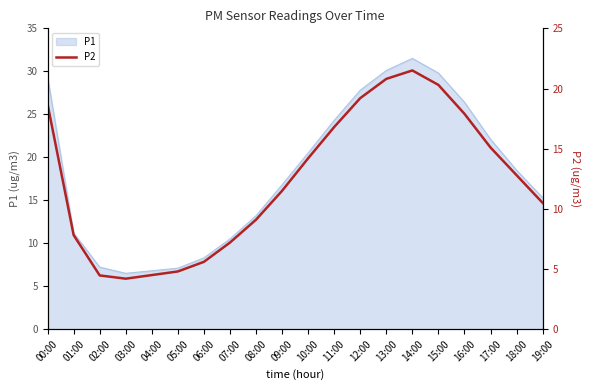

Does the chart have visible grid lines?

No